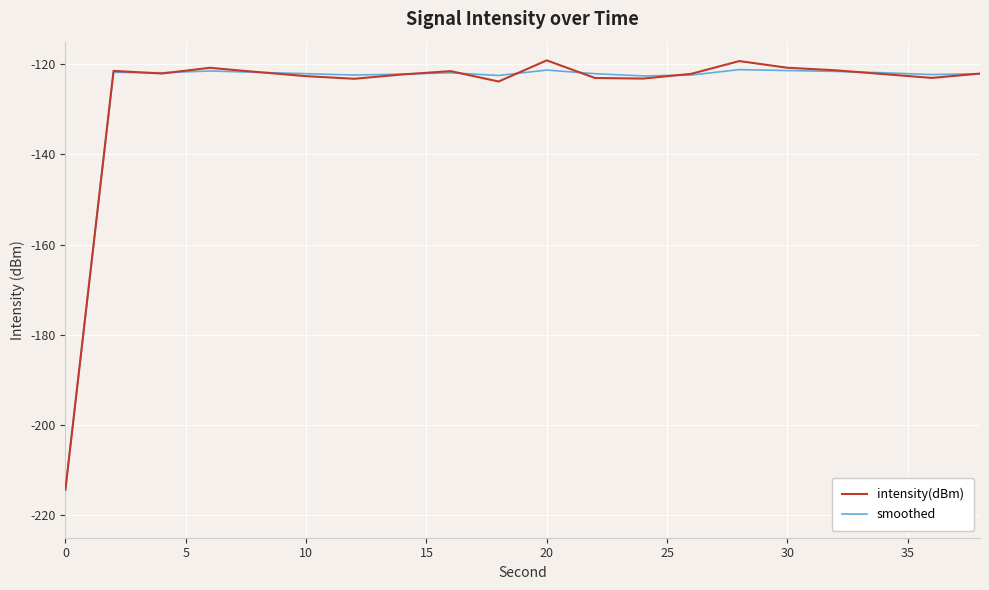

What is the minimum value shown in the chart?

-214.3